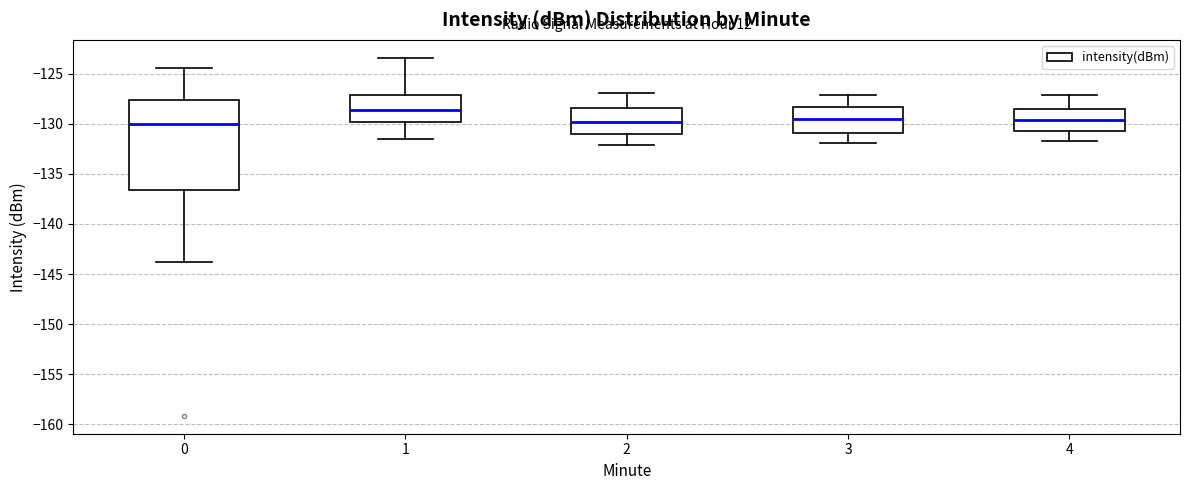

Where is the upper edge of the box at x = 1 on the y-axis? The values are not printed on the chart, so give them approximately, as read against the axis.

-127.0